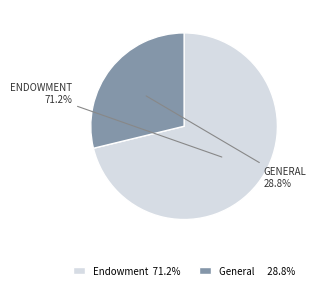

Is there any slice that represents more than half of the pie?

Yes